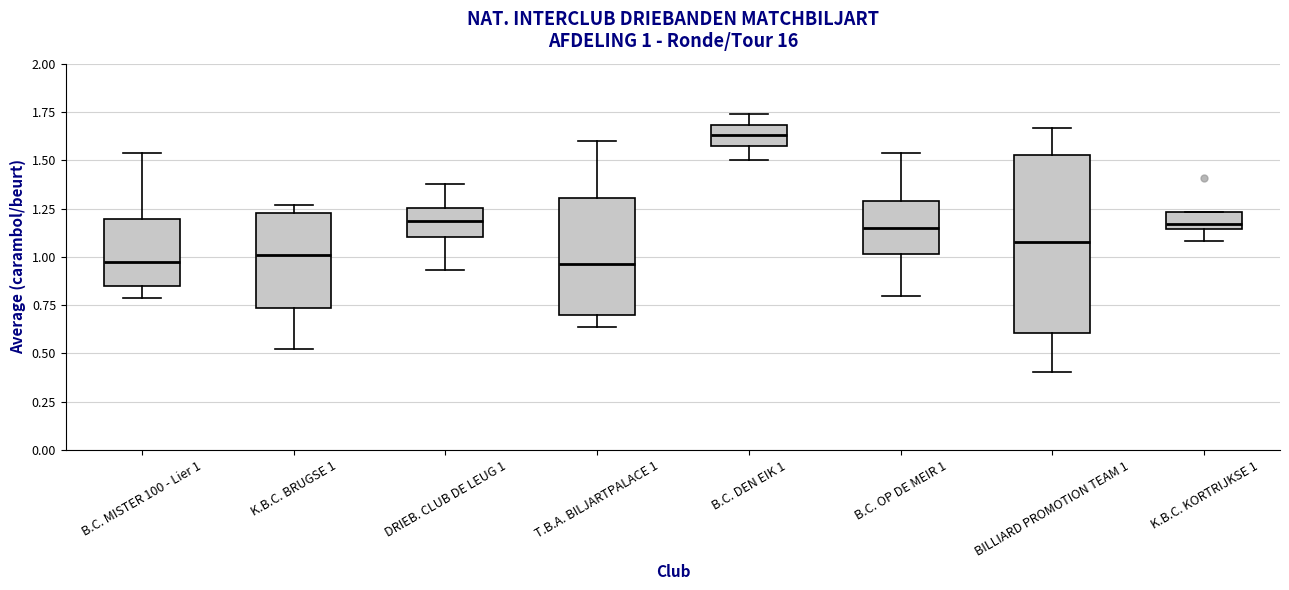

Which box's median line is the highest?

B.C. DEN EIK 1